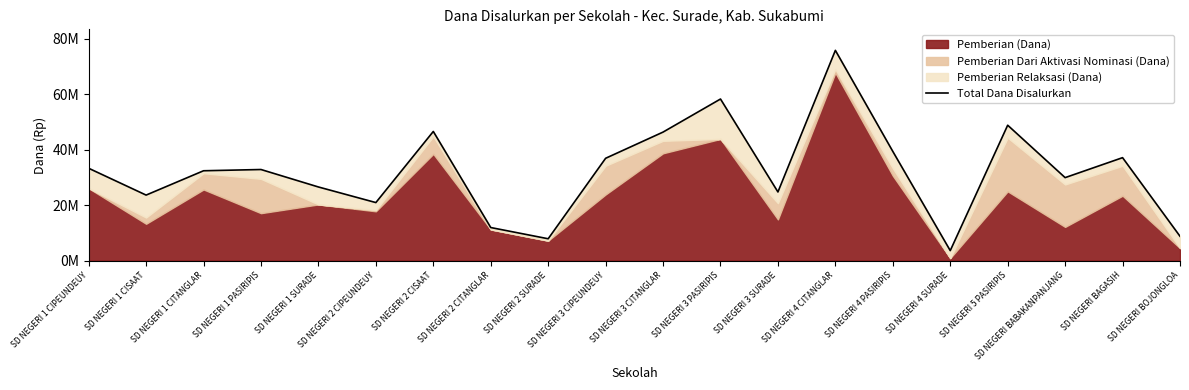

At which category does the data reach its first local peak?

SD NEGERI 1 PASIRIPIS